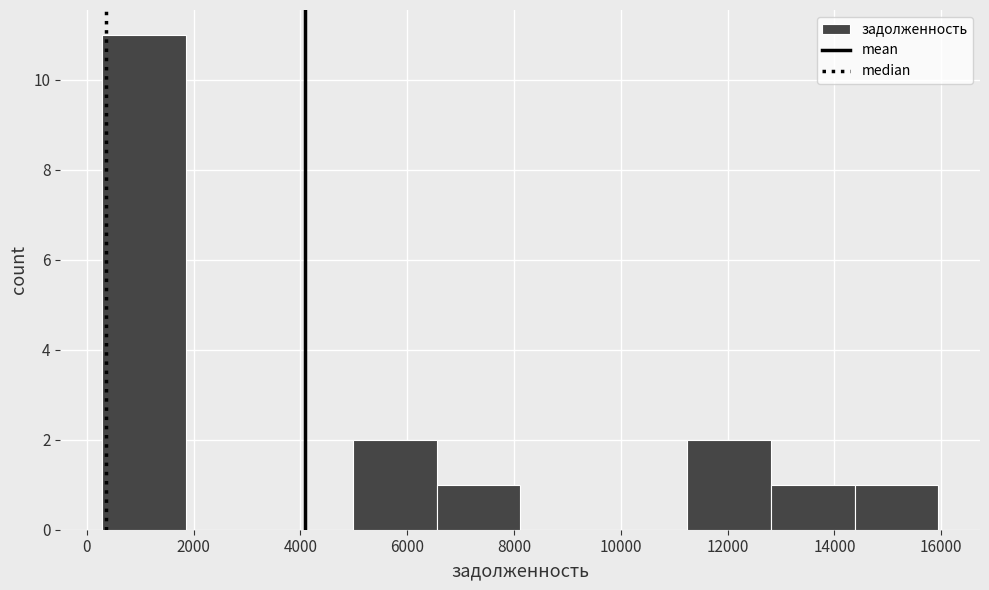

Reading left to right, transcribe this chart: for each bar, give the range it covers on the x-axis and its height. Neither the bar edges nor the heights are printed on the chart, so give them approximately, as read against the axes.

200 to 1800: 11
1800 to 3400: 0
3400 to 5000: 0
5000 to 6600: 2
6600 to 8200: 1
8200 to 9600: 0
9600 to 11200: 0
11200 to 12800: 2
12800 to 14400: 1
14400 to 16000: 1